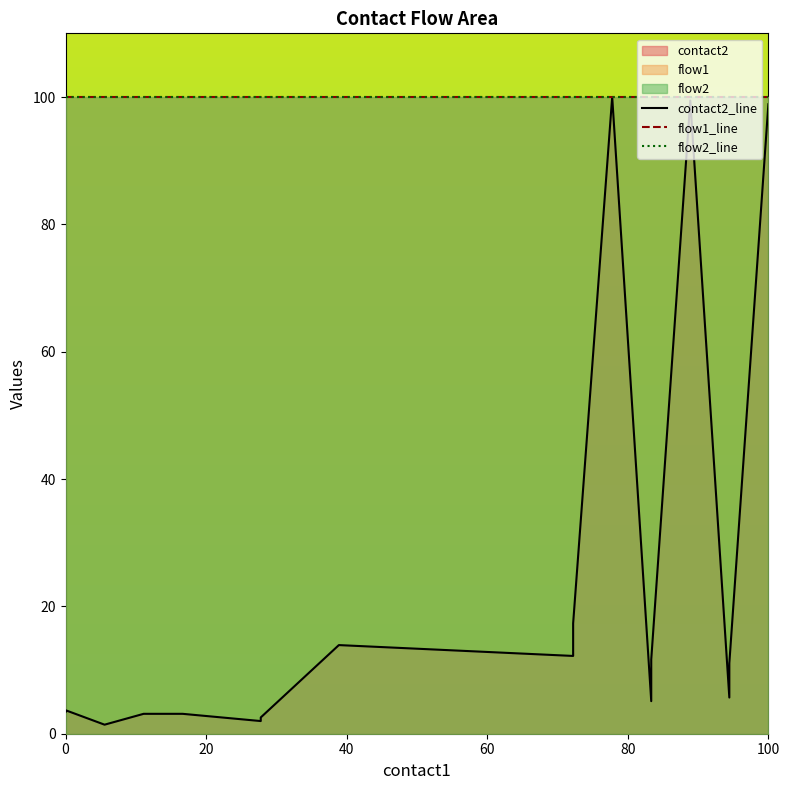

True or false: flow2_line and flow1_line intersect in this chart.

False